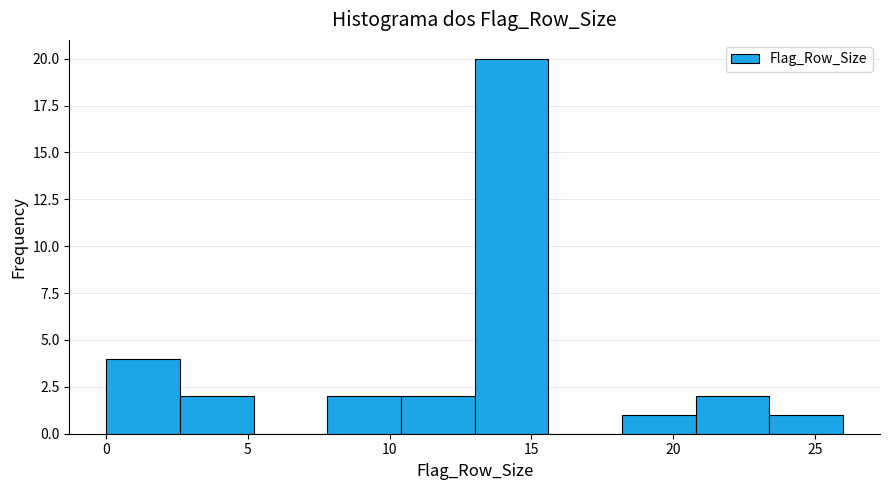

Reading left to right, list every bar in this chart as the range it spans on the x-axis followed by its height. Neither the bar edges nor the heights are printed on the chart, so give them approximately, as read against the axes.

0.0 to 2.6: 4
2.6 to 5.2: 2
5.2 to 7.8: 0
7.8 to 10.4: 2
10.4 to 13.0: 2
13.0 to 15.6: 20
15.6 to 18.2: 0
18.2 to 20.8: 1
20.8 to 23.4: 2
23.4 to 26.0: 1